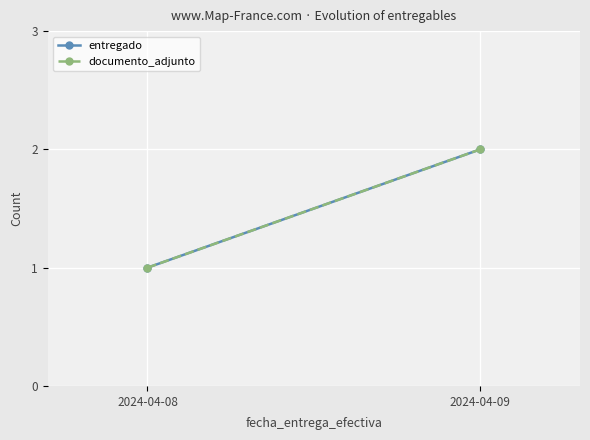

How many entregado values are between 1 and 2?

2